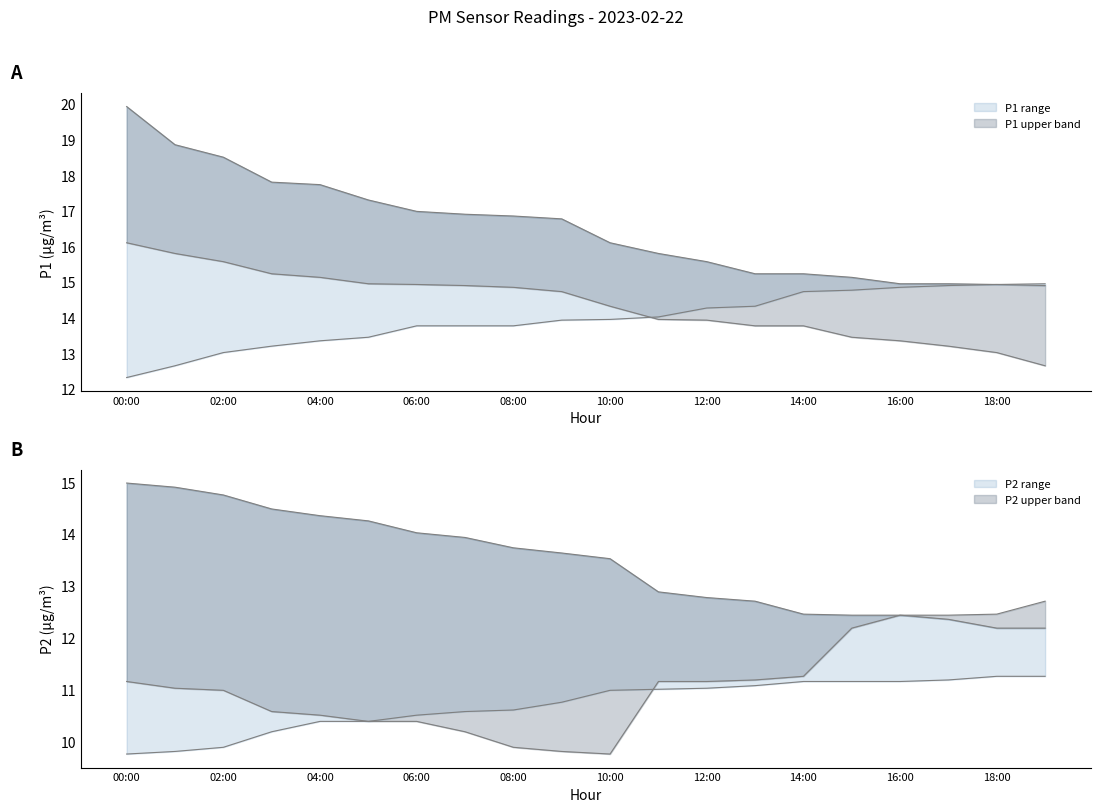

True or false: P1 and P2 intersect in this chart.

False